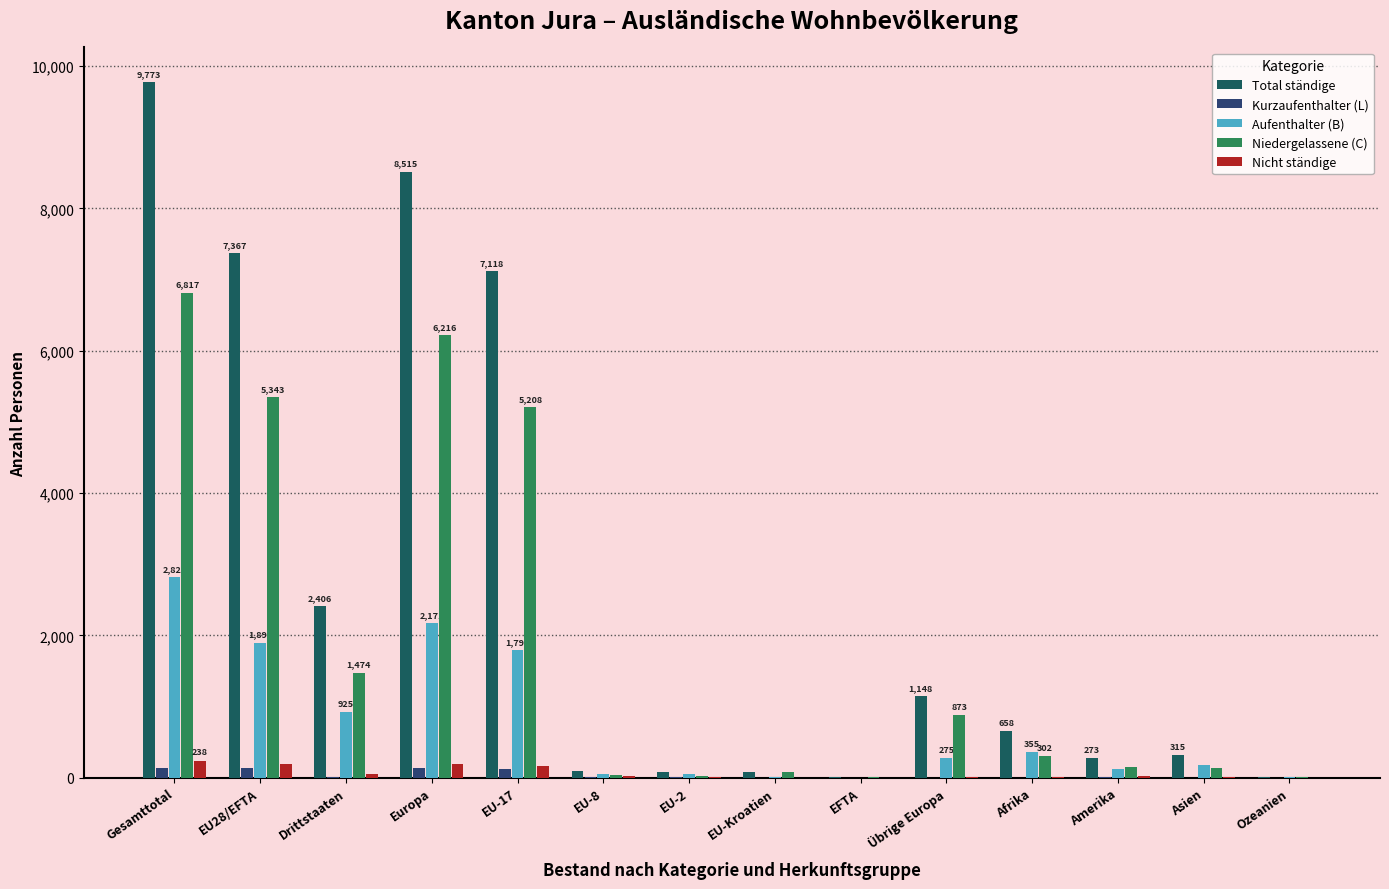

What is the sum of the Niedergelassene (C) values at EU-2 and EU-Kroatien?

99